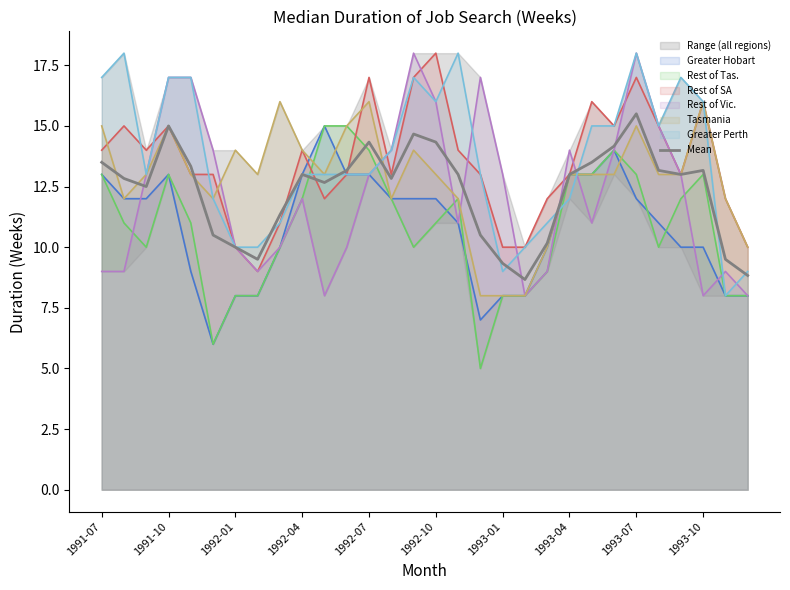

The value of Tasmania at 1991-07 is 20.5. True or false?

False